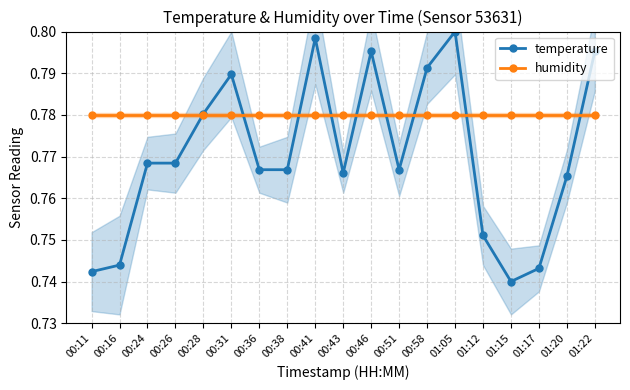

What is the lowest value of the humidity series?

0.8